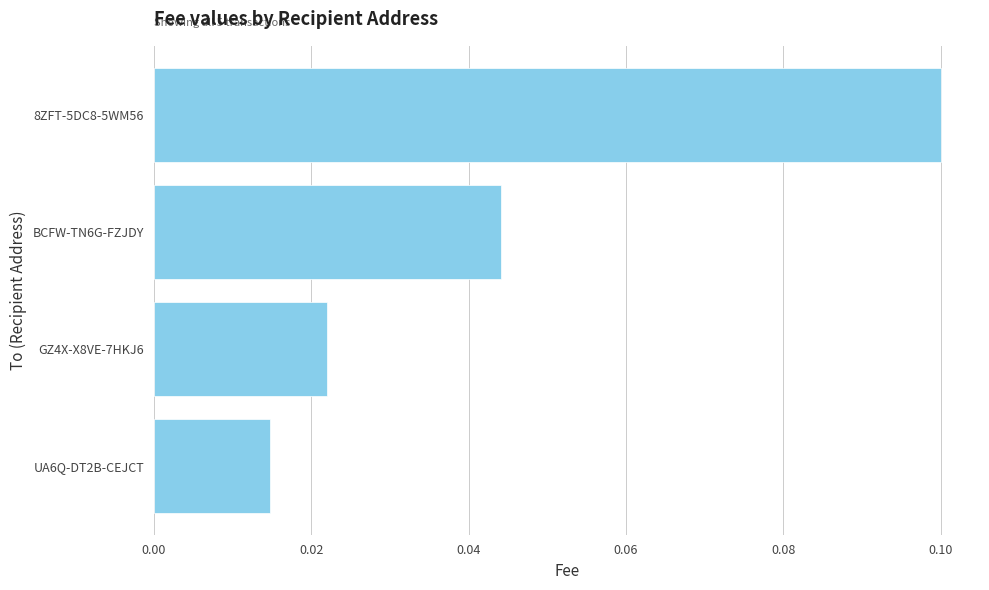

List the labels in order of value, largest first.

8ZFT-5DC8-5WM56, BCFW-TN6G-FZJDY, GZ4X-X8VE-7HKJ6, UA6Q-DT2B-CEJCT